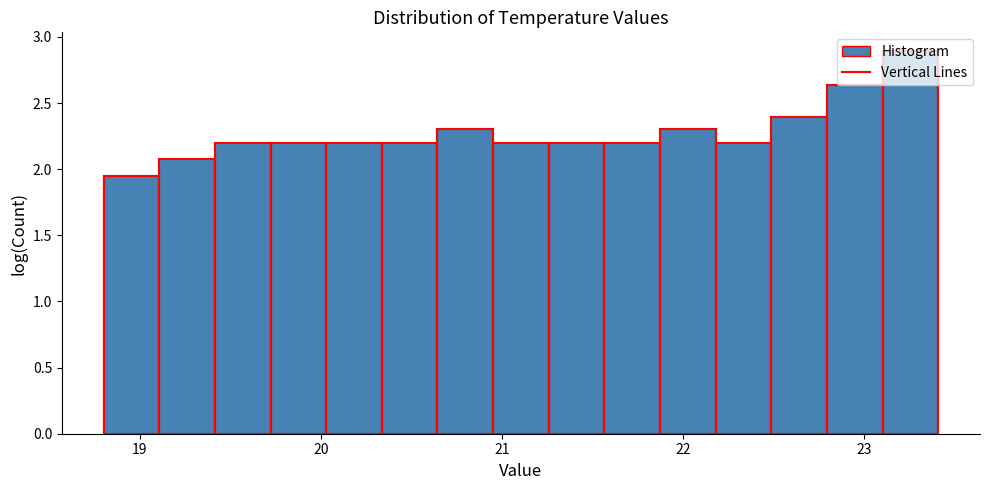

Read against the x-axis, roughly where is the centre of the tallest bar?

23.3